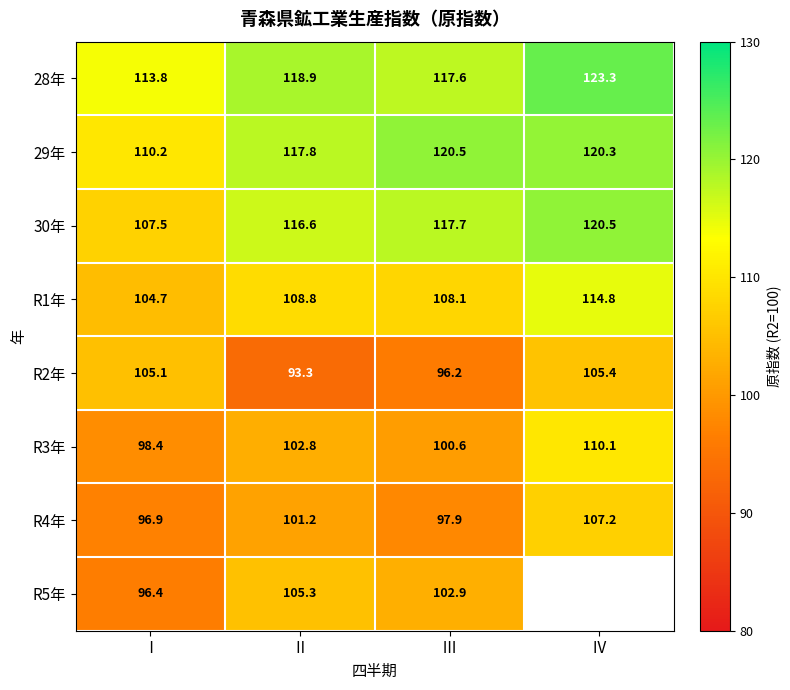

What is the sum of all 28年 values?

473.6